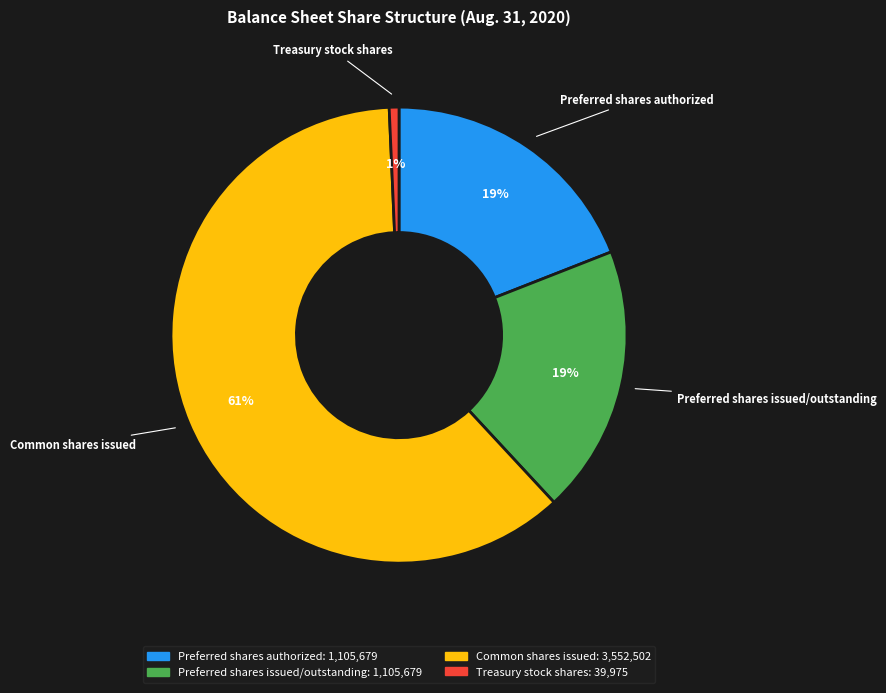

Count the number of slices in the pie.

4